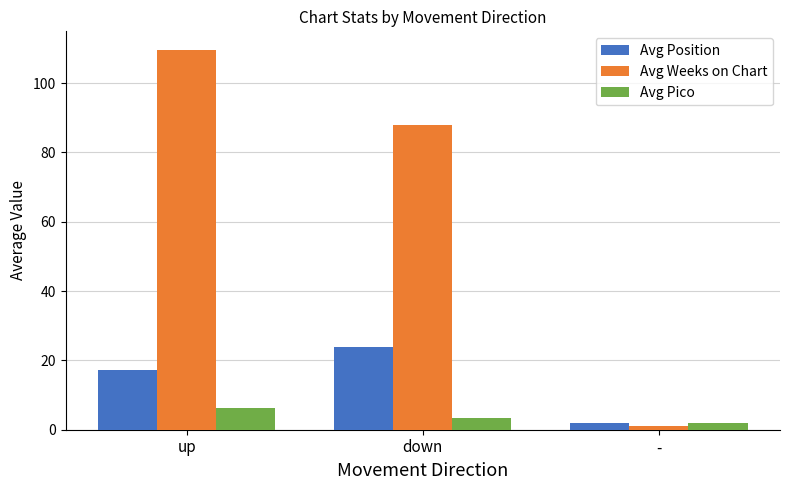

What is the label of the 2nd bar from the left?

down